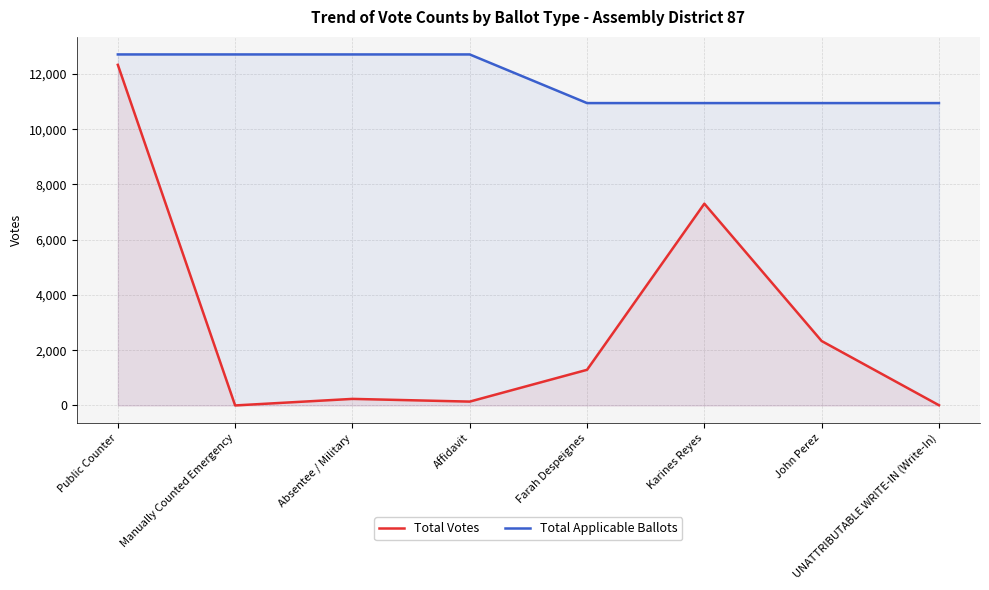

How many lines are shown in the chart?

2